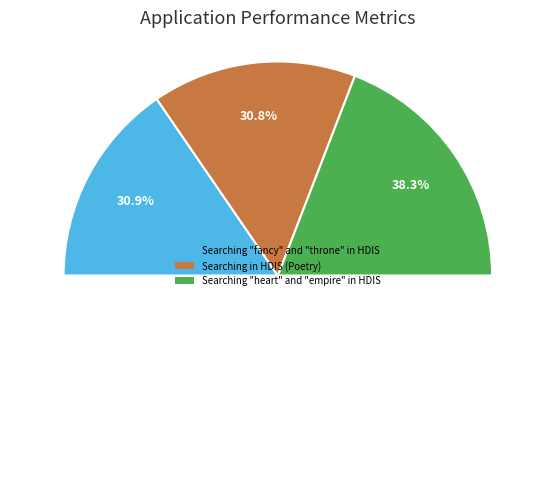

How many segments does this pie chart have?

3